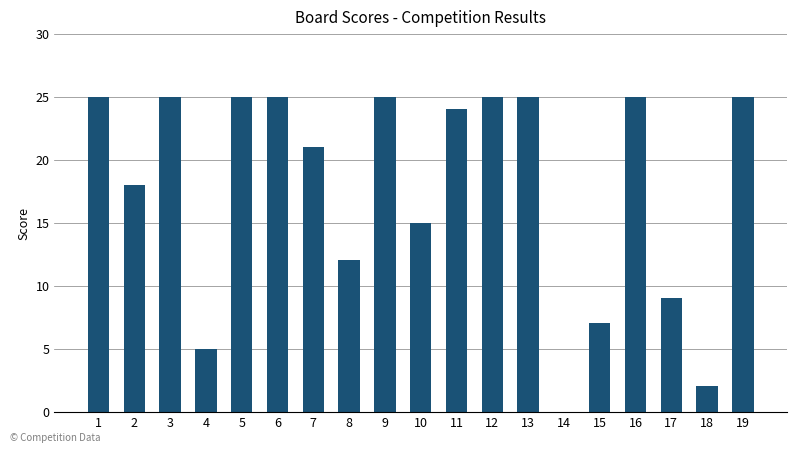

Reading left to right, list all the values displayed in this chart.

1=25	2=18	3=25	4=5	5=25	6=25	7=21	8=12	9=25	10=15	11=24	12=25	13=25	14=0	15=7	16=25	17=9	18=2	19=25